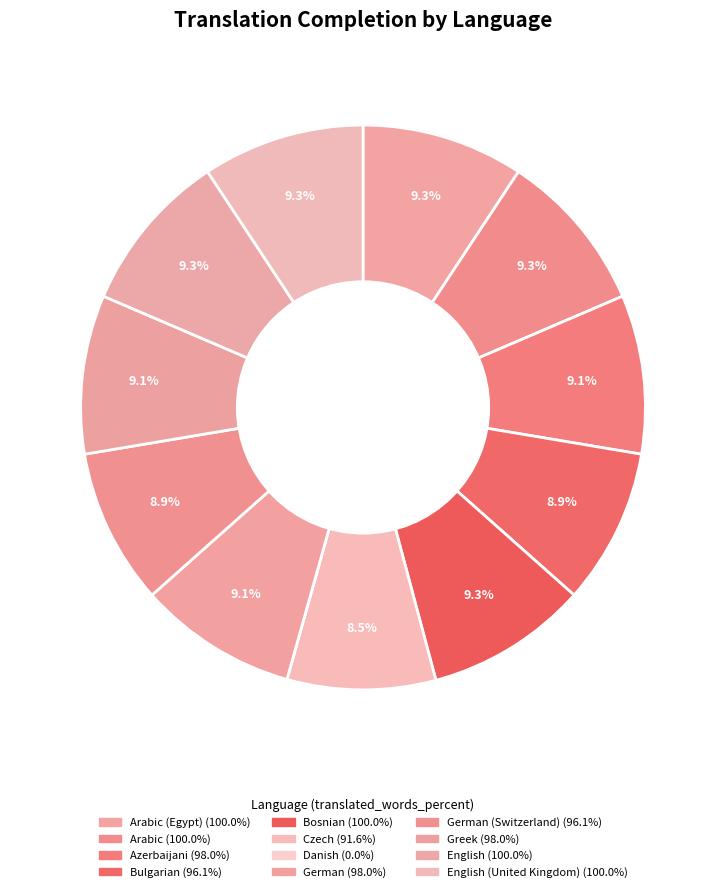

How many slices are in this pie chart?

12